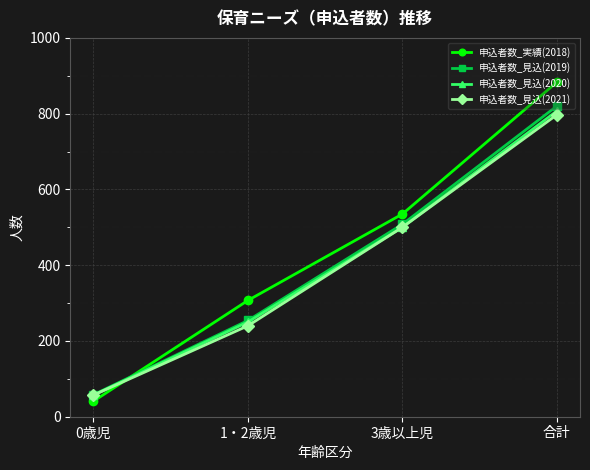

Is it true that 申込者数_見込(2020) equals 846 at 3歳以上児?

False